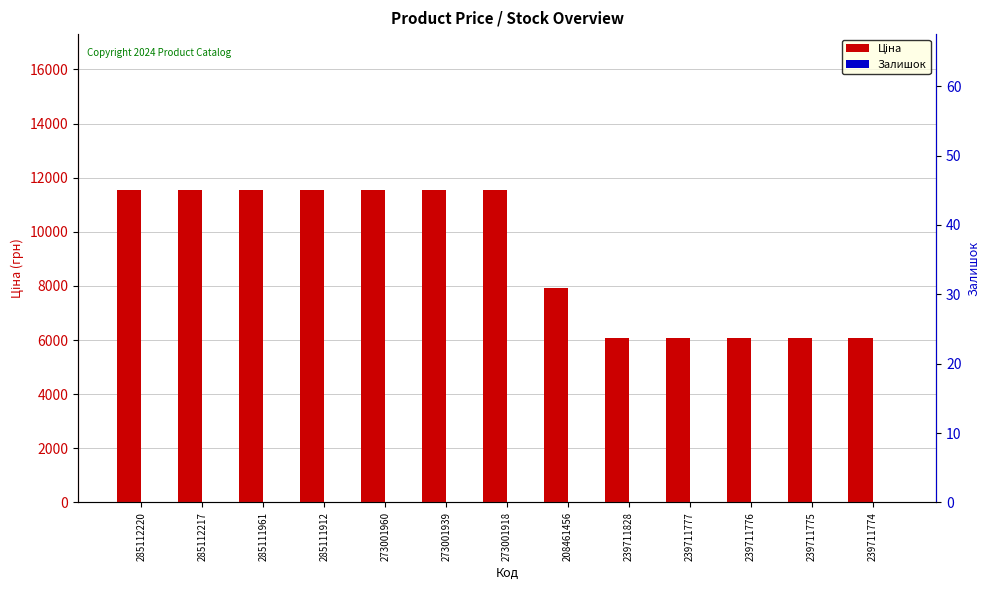

What is the label of the 4th bar from the left?

285111912